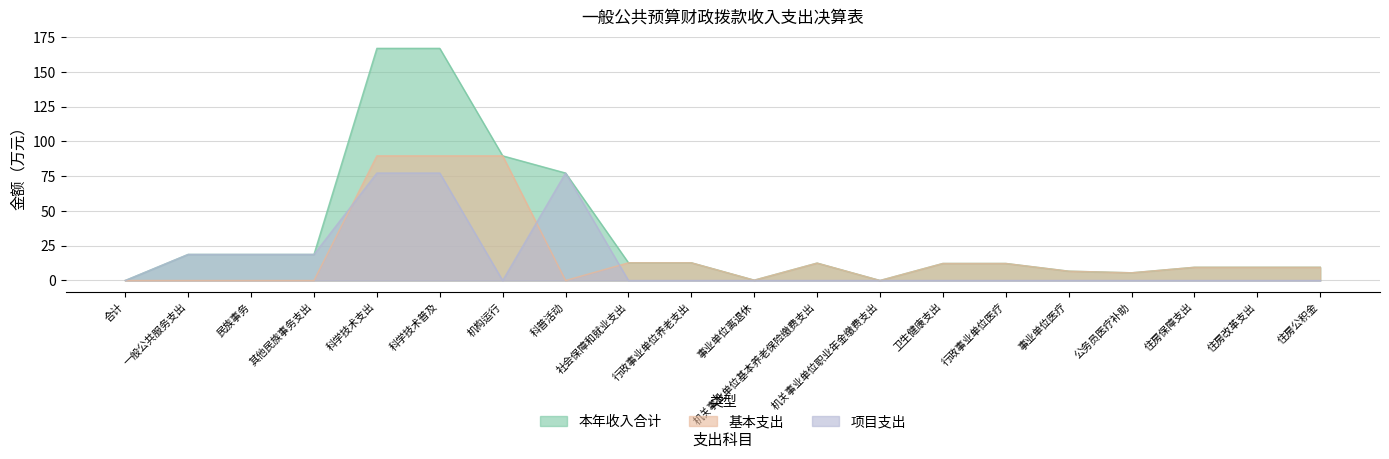

Count the number of categories in the chart.

20